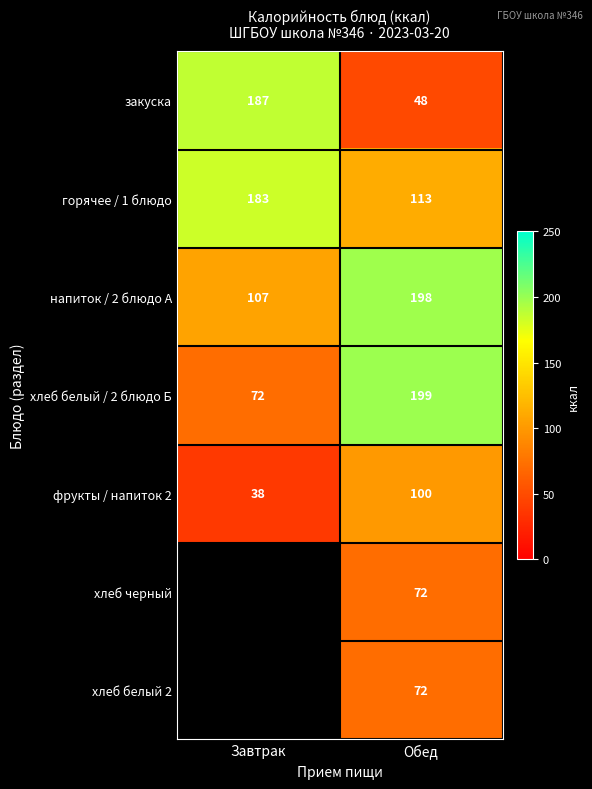

What is the sum of all напиток / 2 блюдо А values?

305